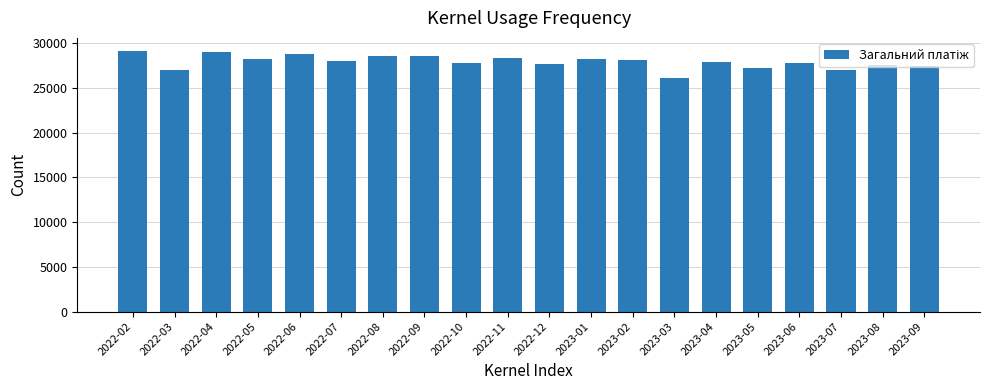

True or false: the data shows 27799.1 at 2022-10.

True